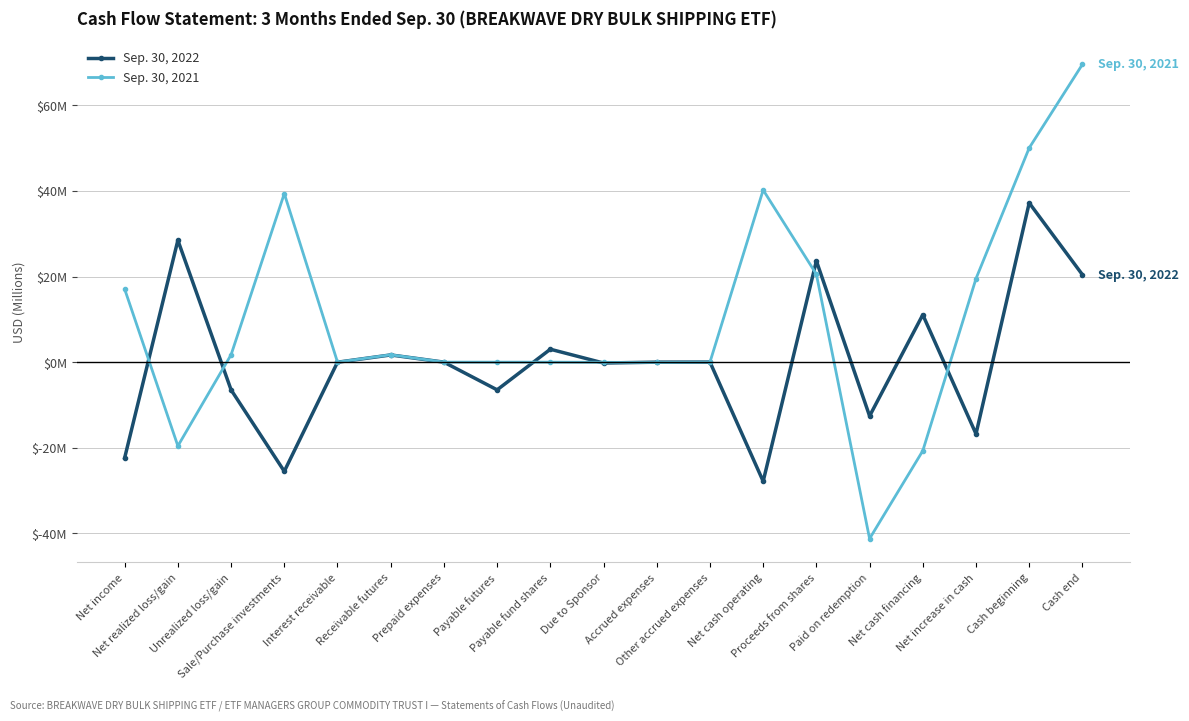

What are all the series names shown in the legend?

Sep. 30, 2022, Sep. 30, 2021